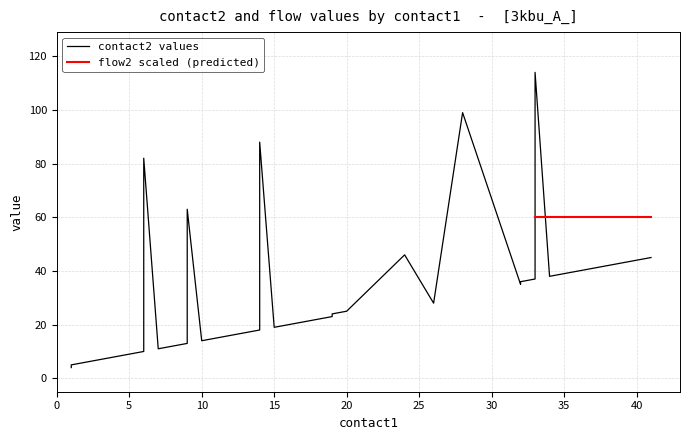

The flow1 series shows 0 at 30. True or false?

False